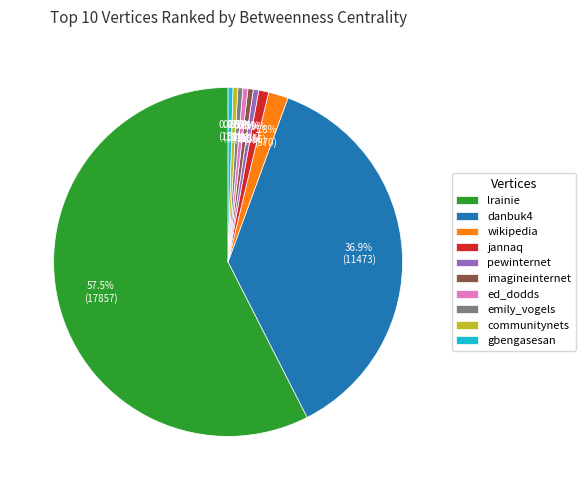

What is the largest slice in the pie chart?

lrainie